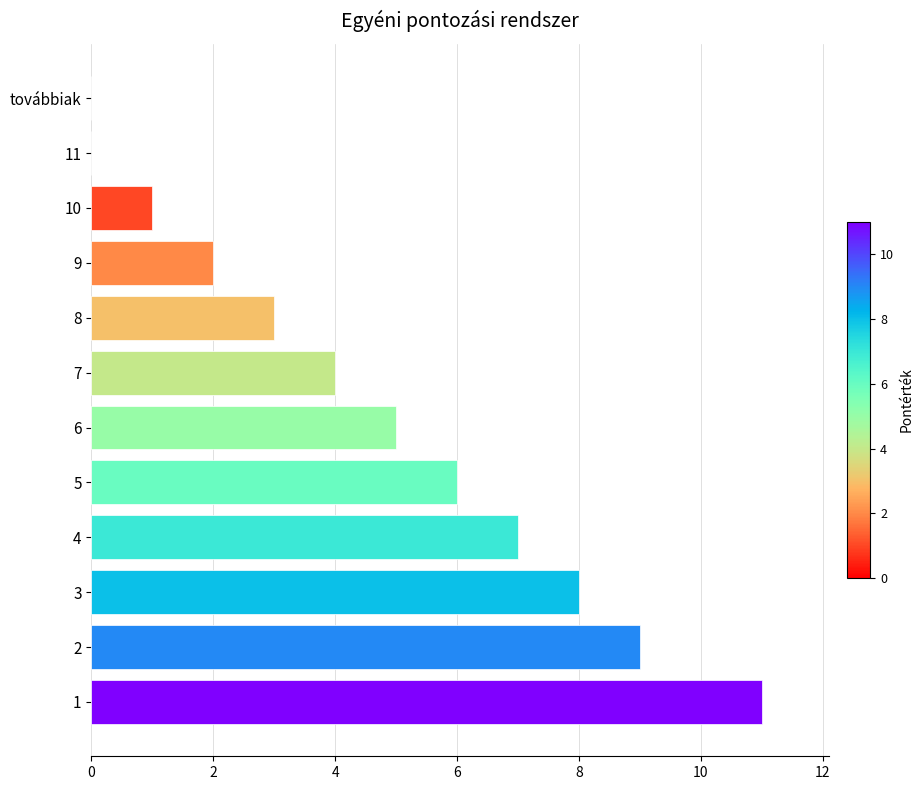

Is it true that the value at 5 is 6?

True